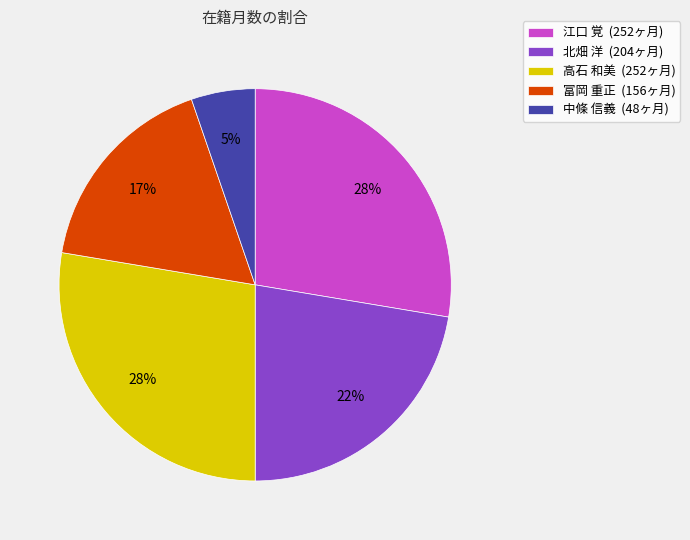

How many slices are in this pie chart?

5